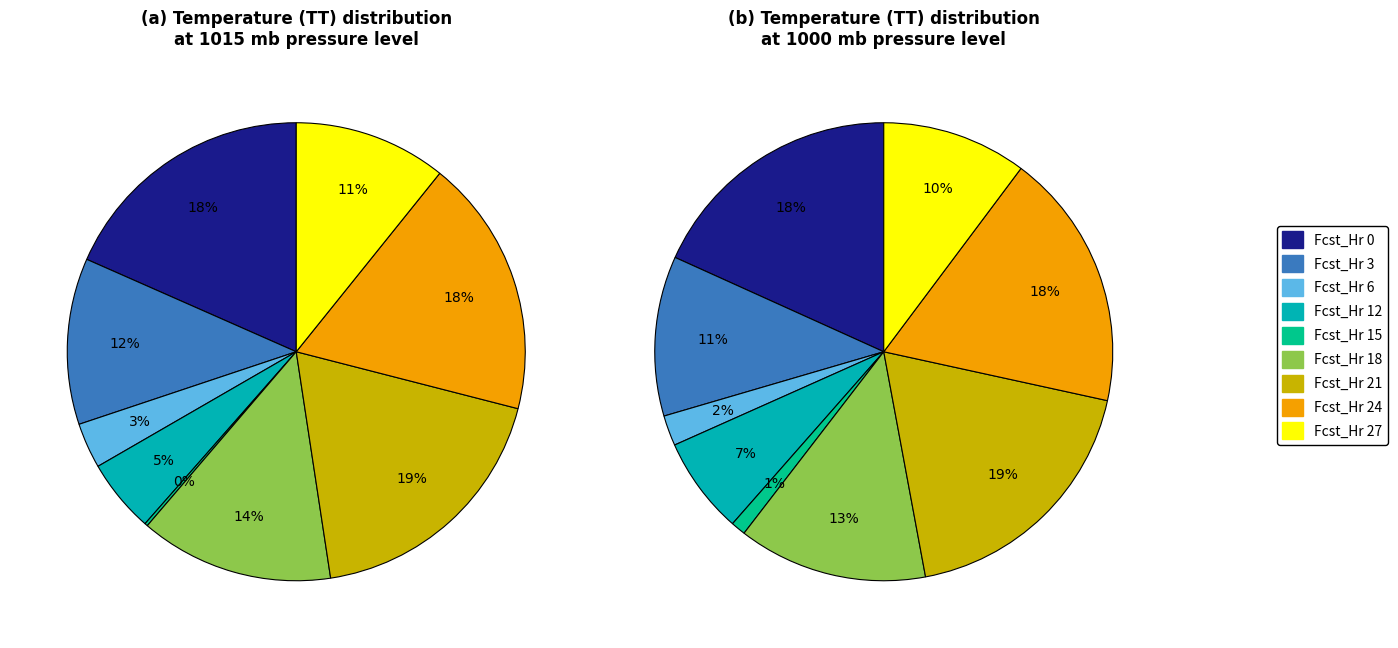

What percentage is the Fcst_Hr 6 slice, to the nearest percent?

2%